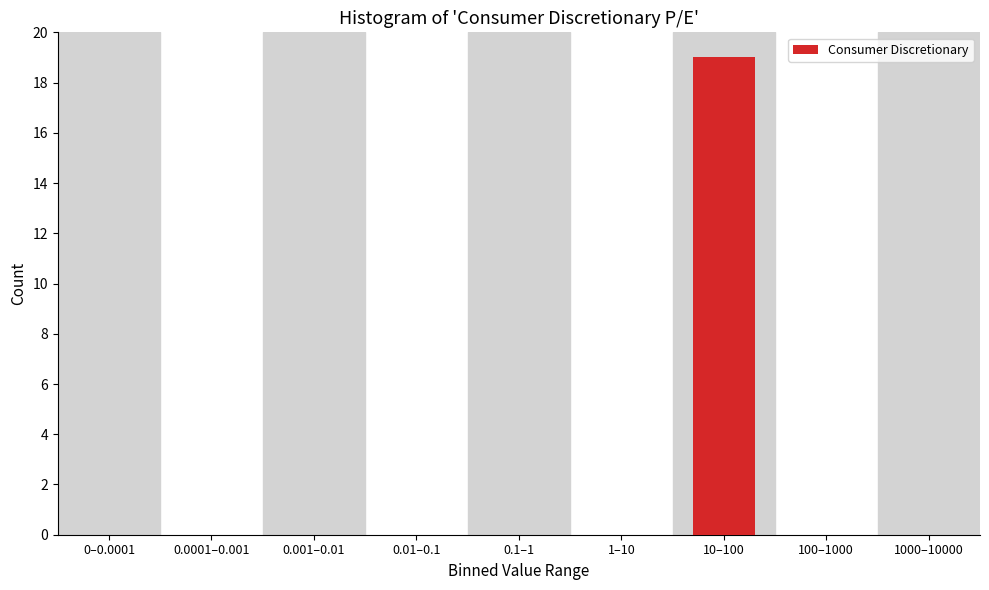

Reading left to right, transcribe all the data shown in this chart.

0–0.0001=0	0.0001–0.001=0	0.001–0.01=0	0.01–0.1=0	0.1–1=0	1–10=0	10–100=19	100–1000=0	1000–10000=0